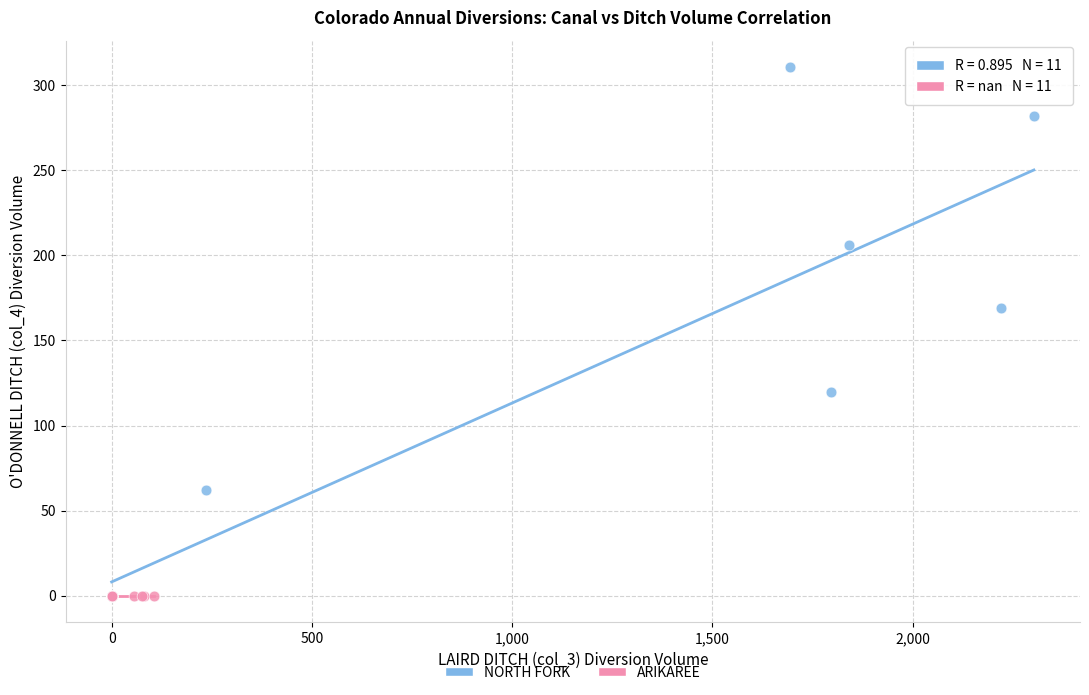

Which series contains the highest Y value?

NORTH FORK